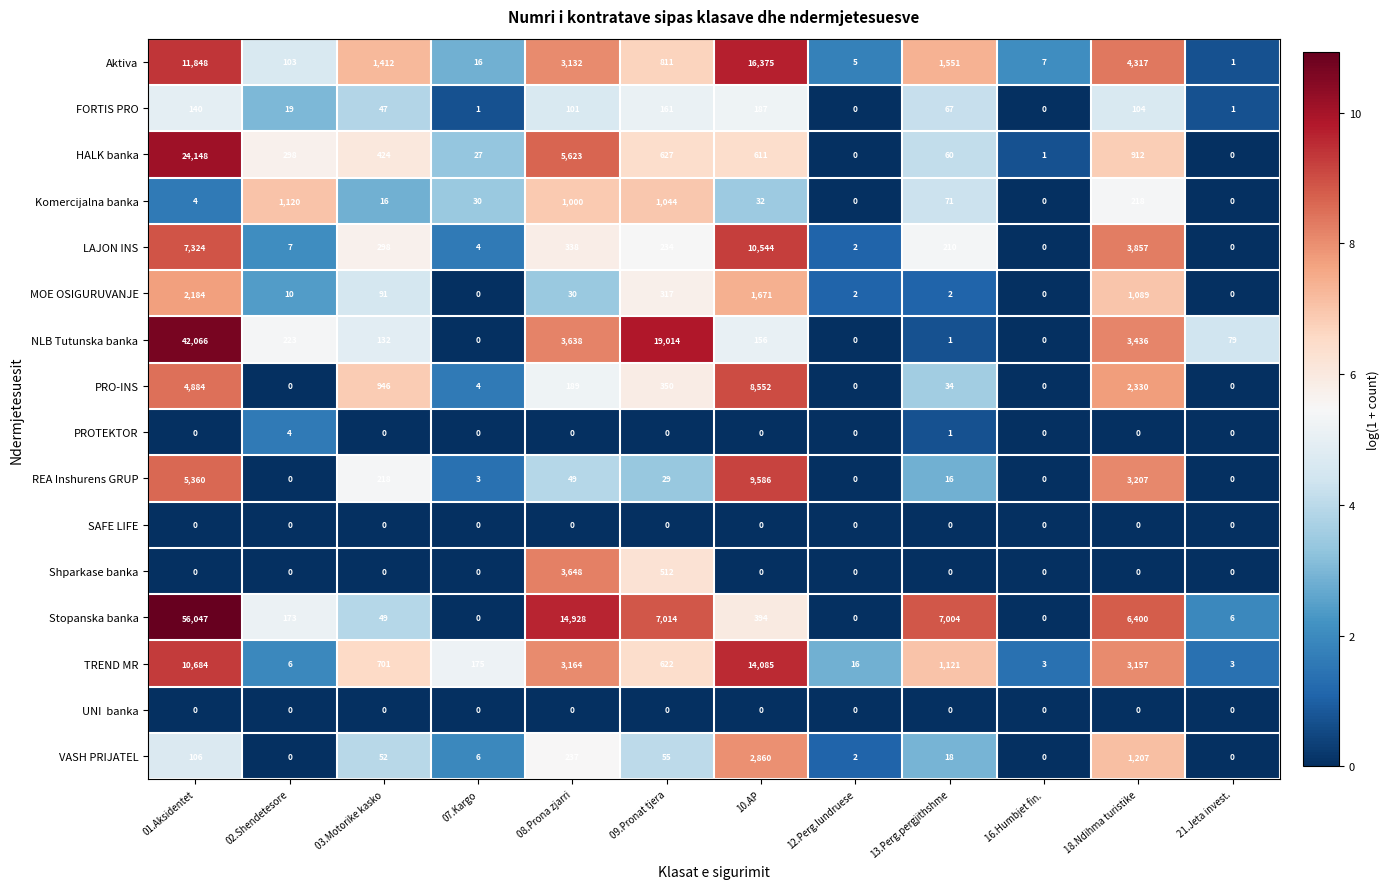

What is the difference between the maximum and minimum values in the HALK banka series?

24148